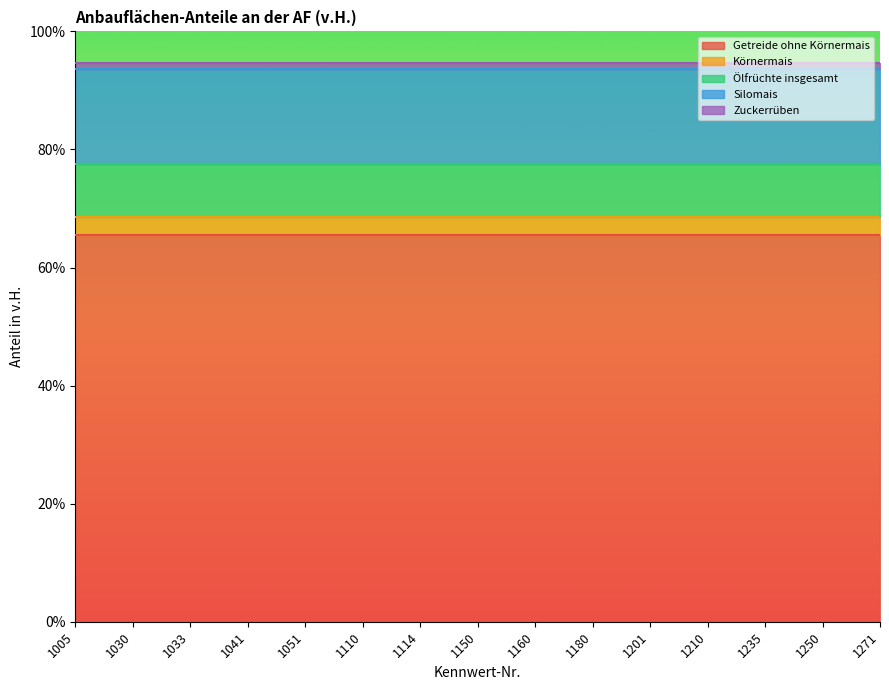

True or false: Silomais and Ölfrüchte insgesamt intersect in this chart.

False